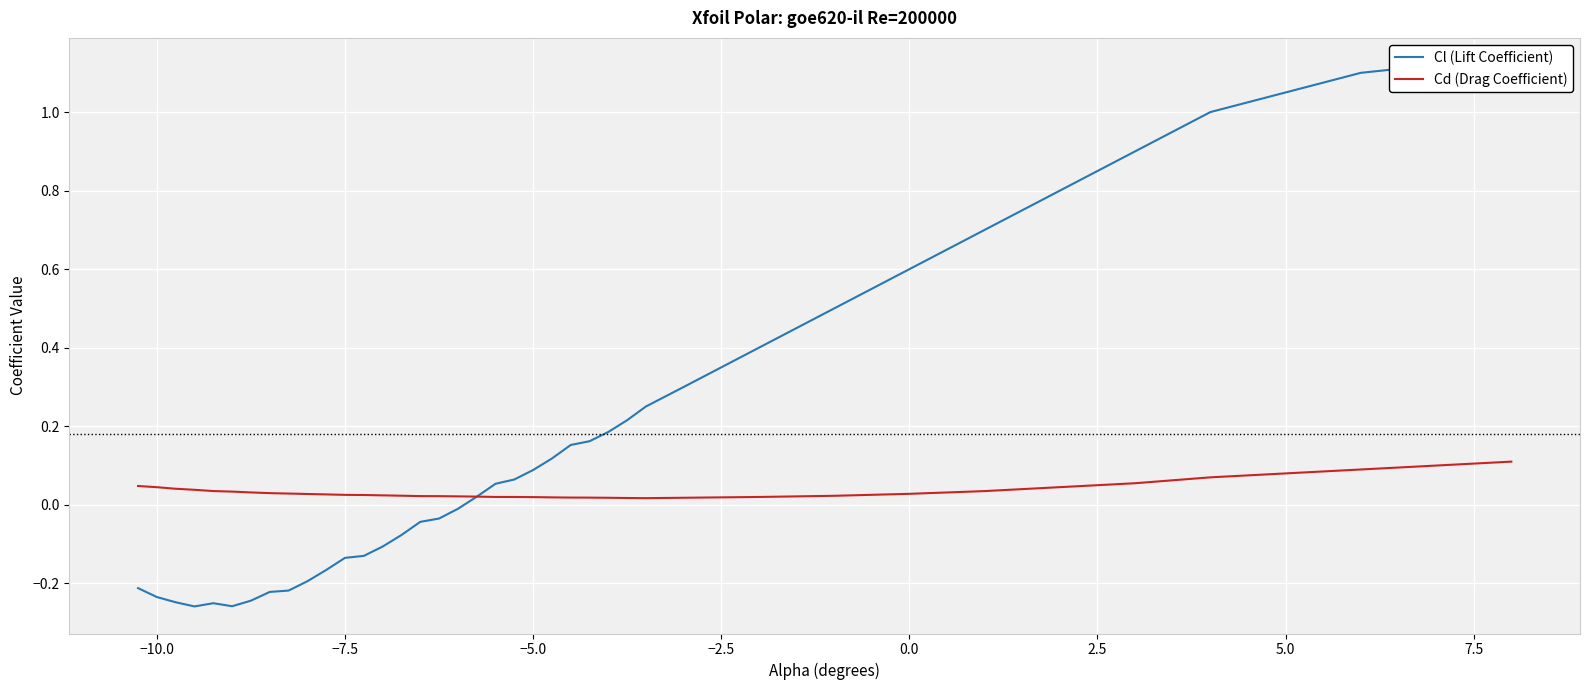

Which series has the largest total across all categories?

Cl (Lift Coefficient)